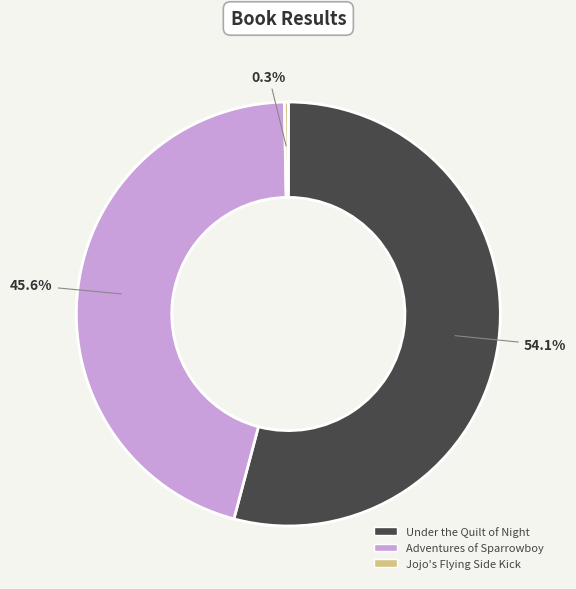

Does any single category account for the majority?

Yes